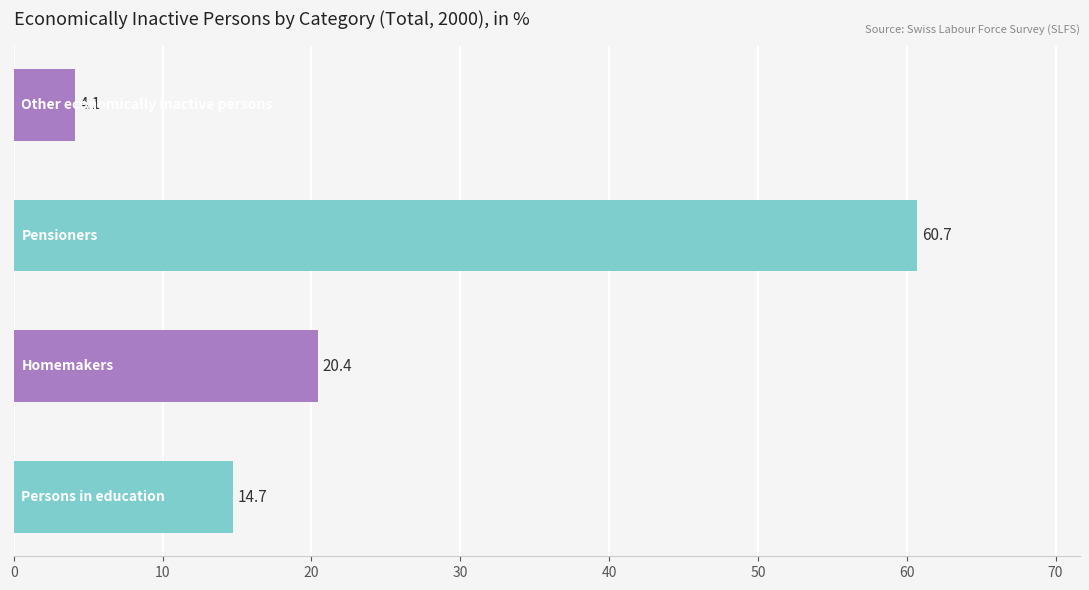

Reading bottom to top, transcribe all the data shown in this chart.

14.7	20.4	60.7	4.1